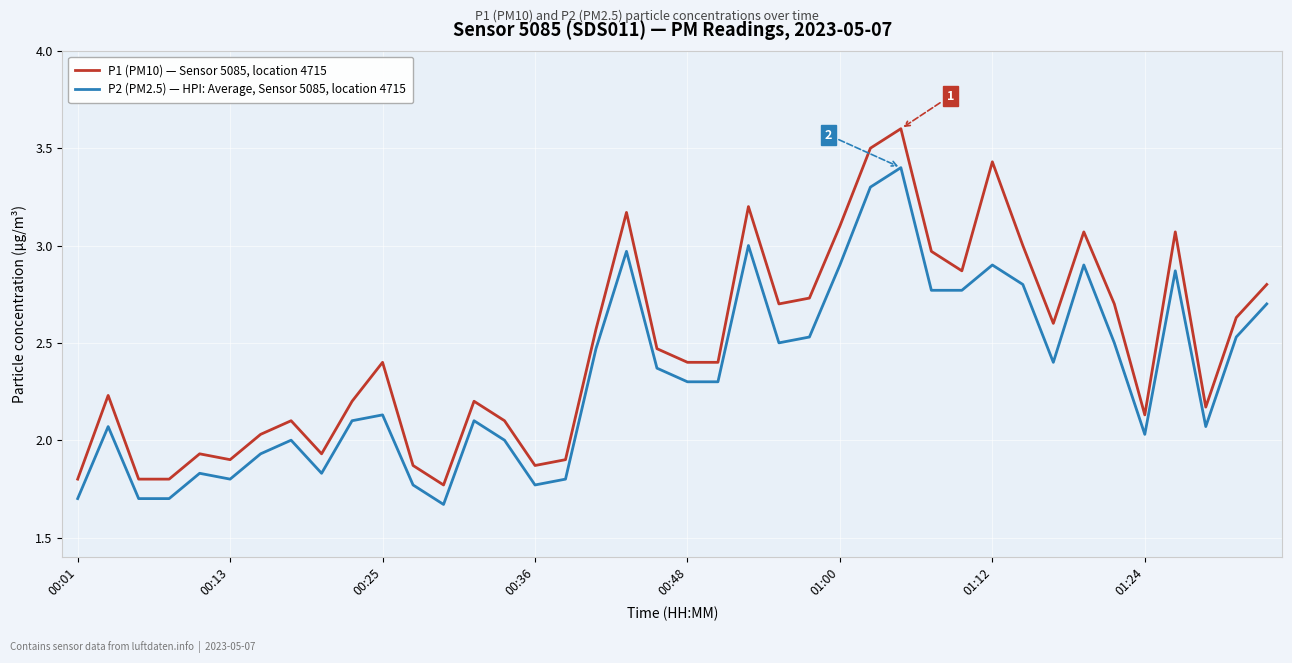

Which series has the largest range (max minus min)?

P1 (PM10) — Sensor 5085, location 4715